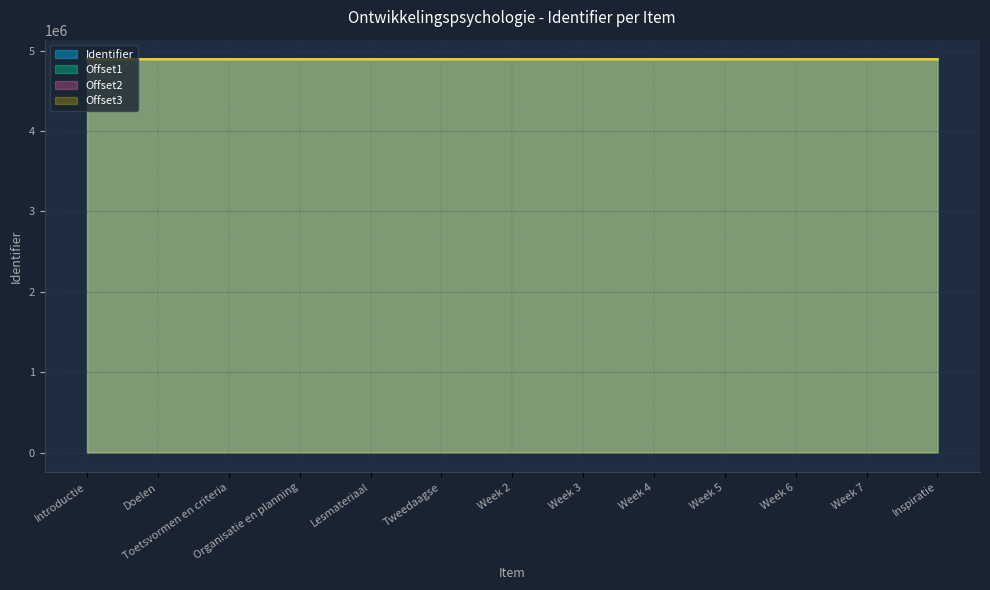

What is the sum of the Identifier_scaled values at Week 2 and Week 3?

9781730